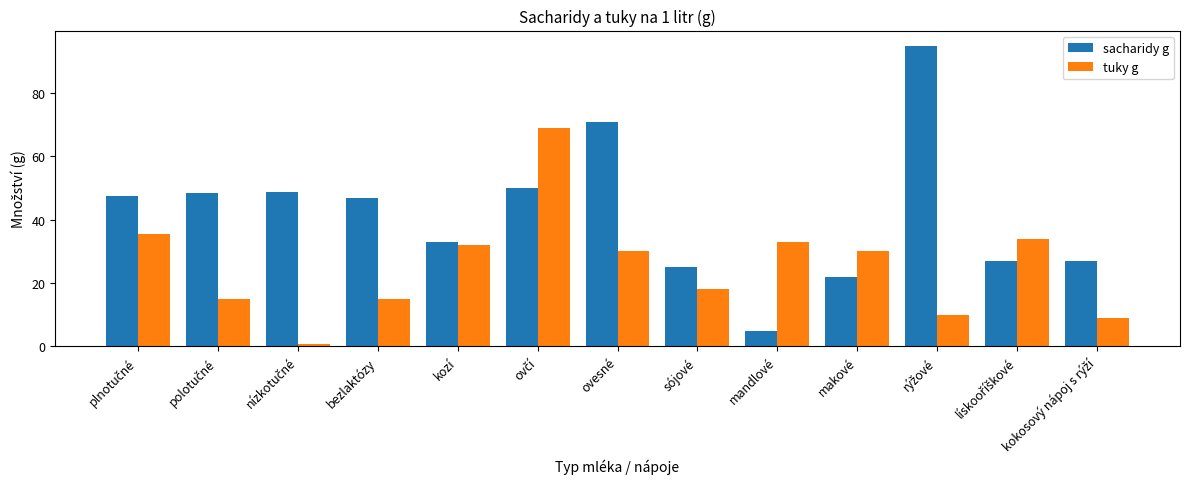

Is it true that tuky g equals 33.0 at mandlové?

True